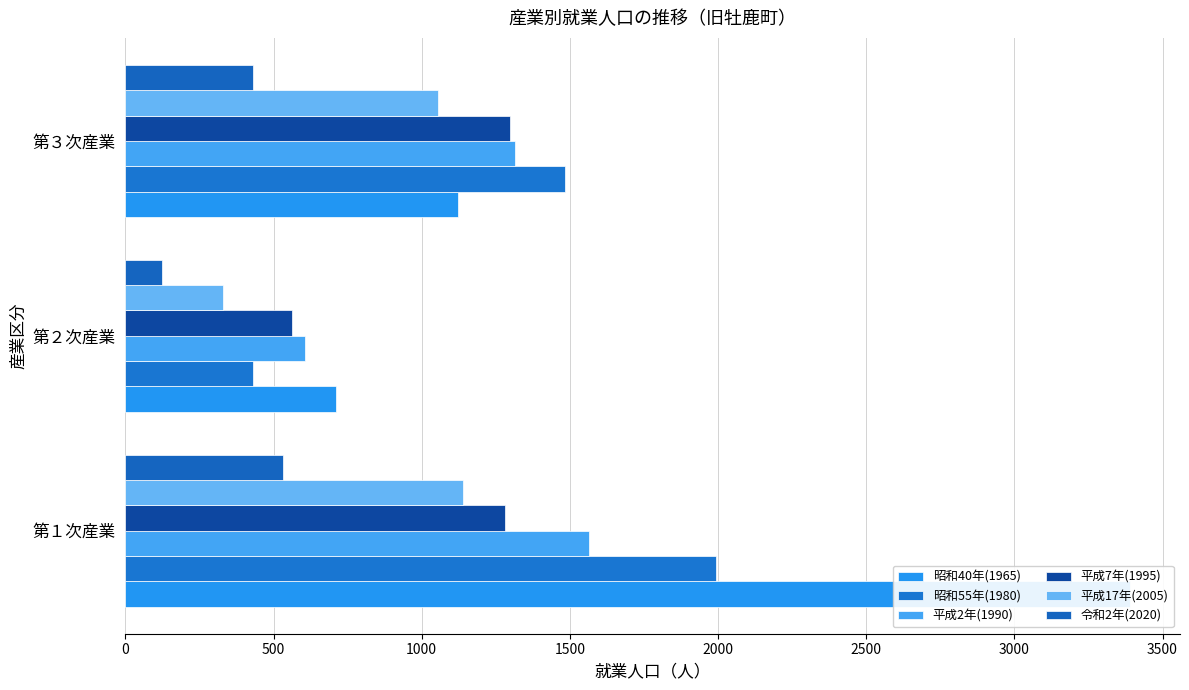

What is the average value of the 昭和55年(1980) series?

1302